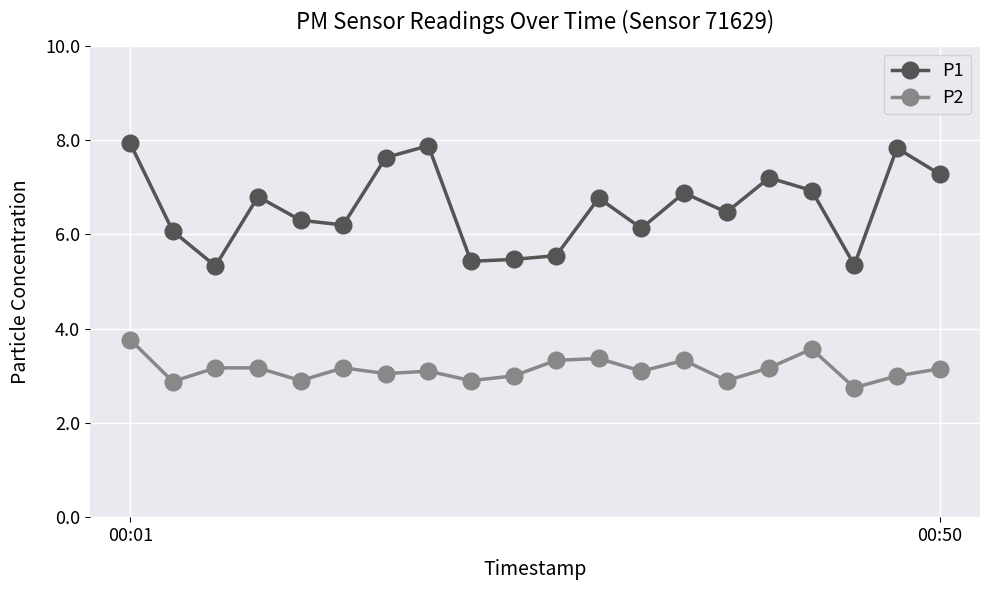

Which series has the largest total across all categories?

P1